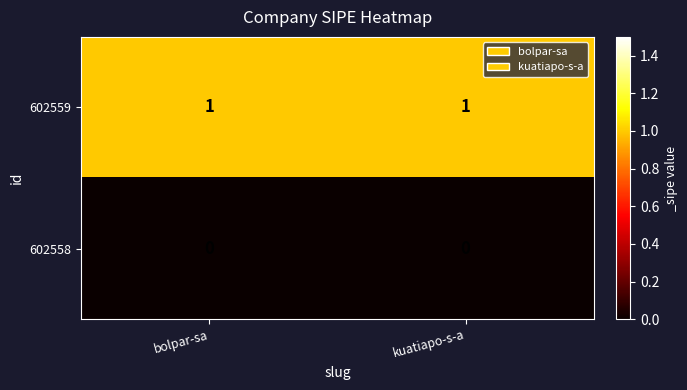

How many distinct data groups are displayed?

2